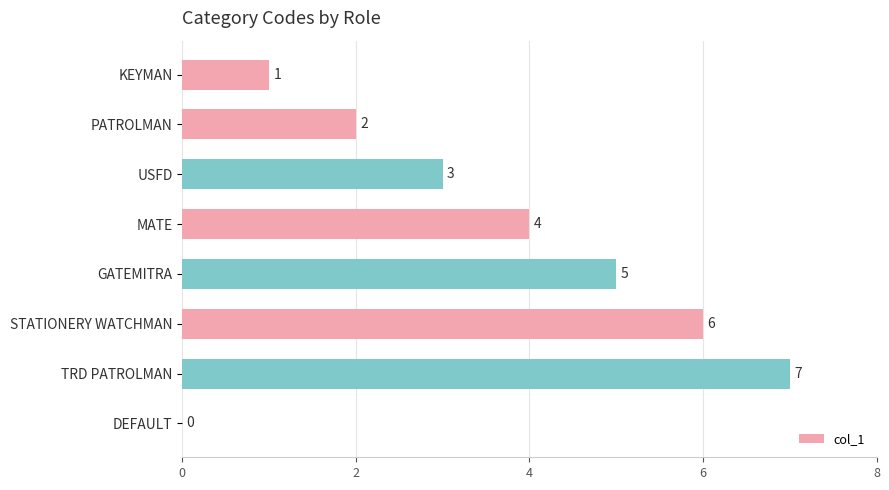

True or false: the data shows 2 at GATEMITRA.

False